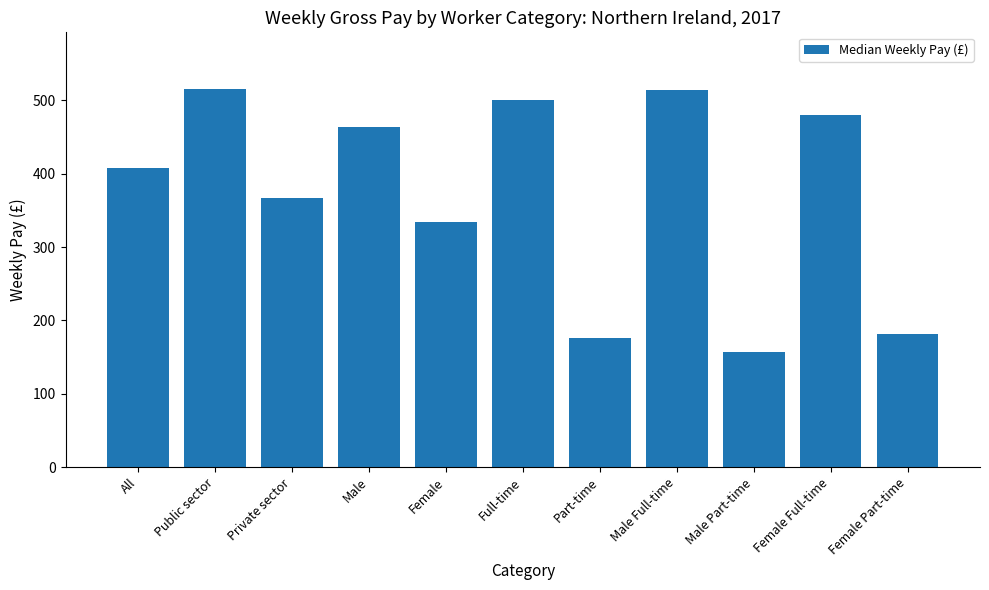

Count the number of categories in the chart.

11